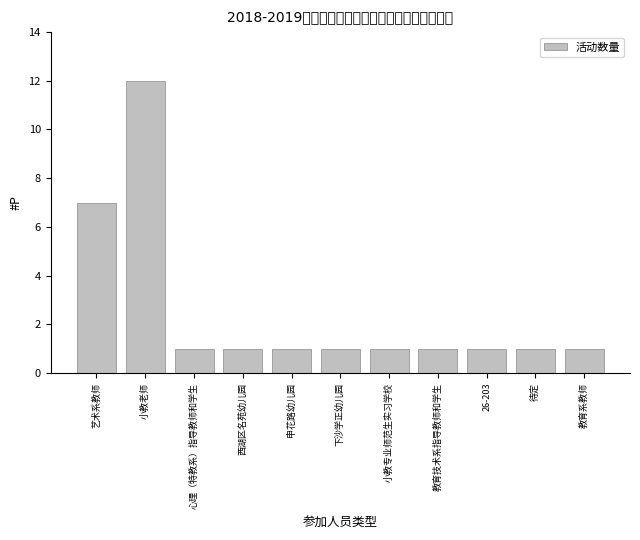

How many bars are there in total?

11